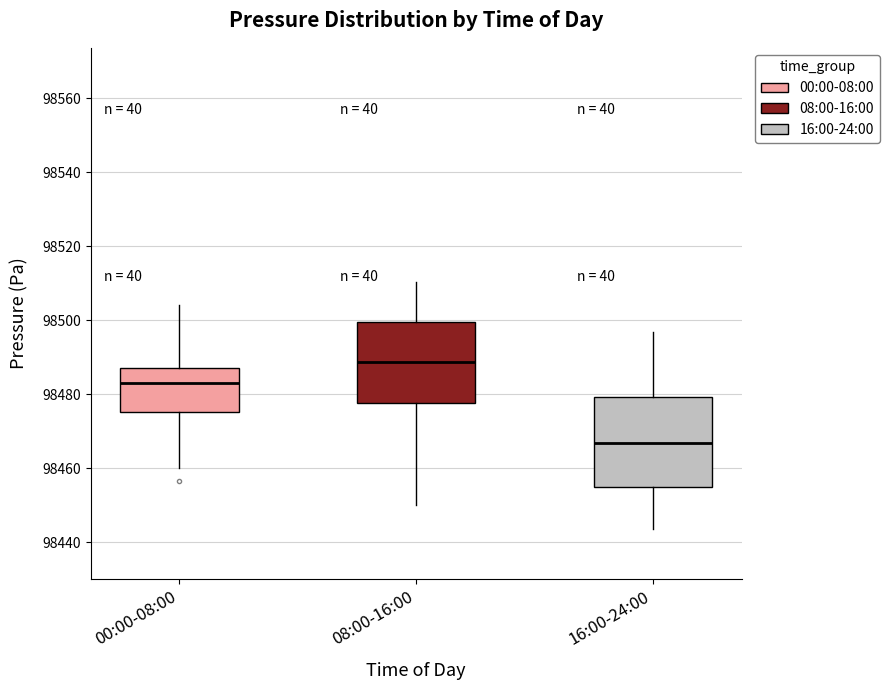

Where is the lower edge of the box for 00:00-08:00 on the y-axis? The values are not printed on the chart, so give them approximately, as read against the axis.

98476